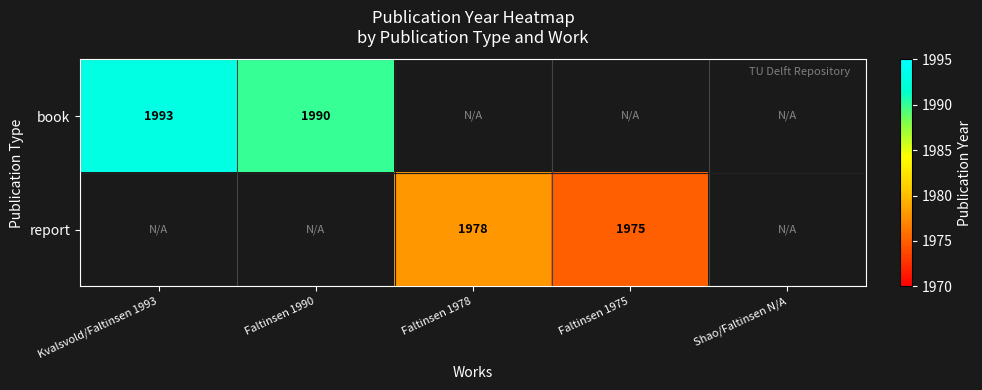

True or false: report has a value of 858 at Faltinsen 1978.

False